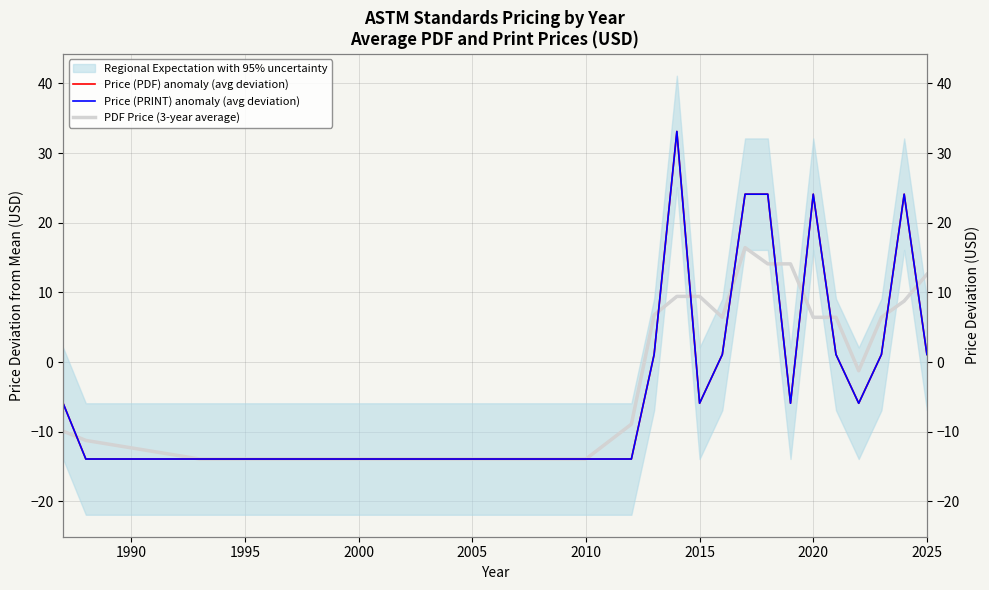

Does the chart display data point markers on the line(s)?

No